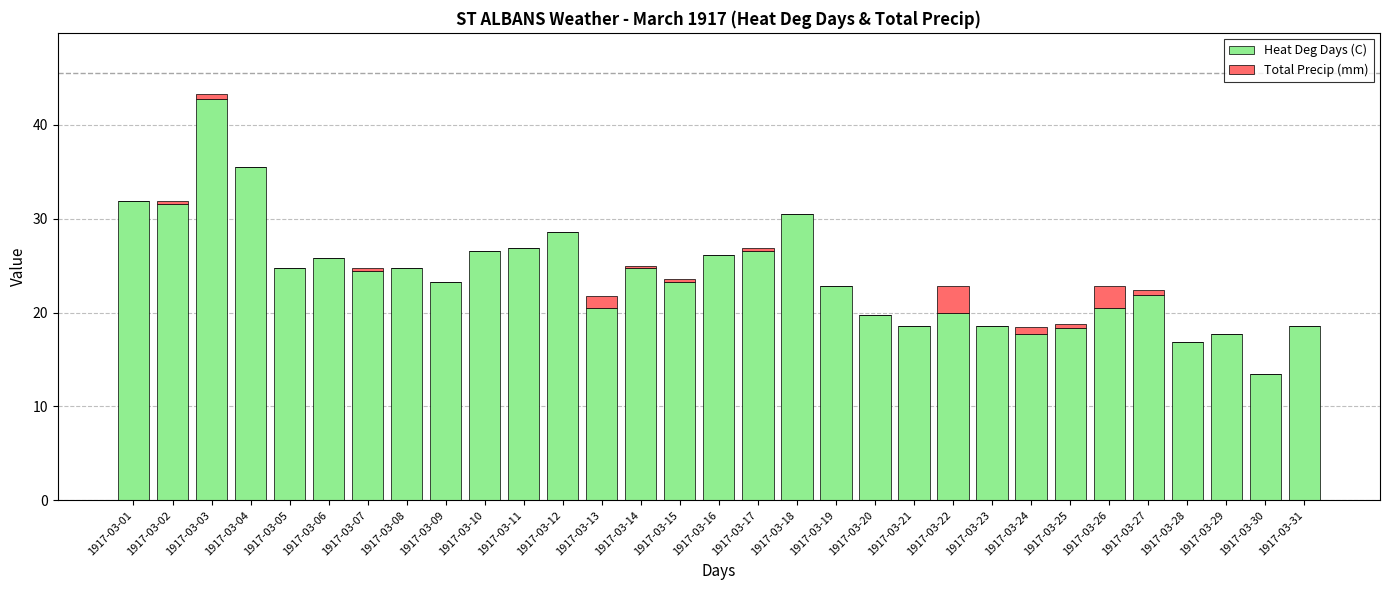

The Heat Deg Days (C) series shows 5.4 at 1917-03-24. True or false?

False